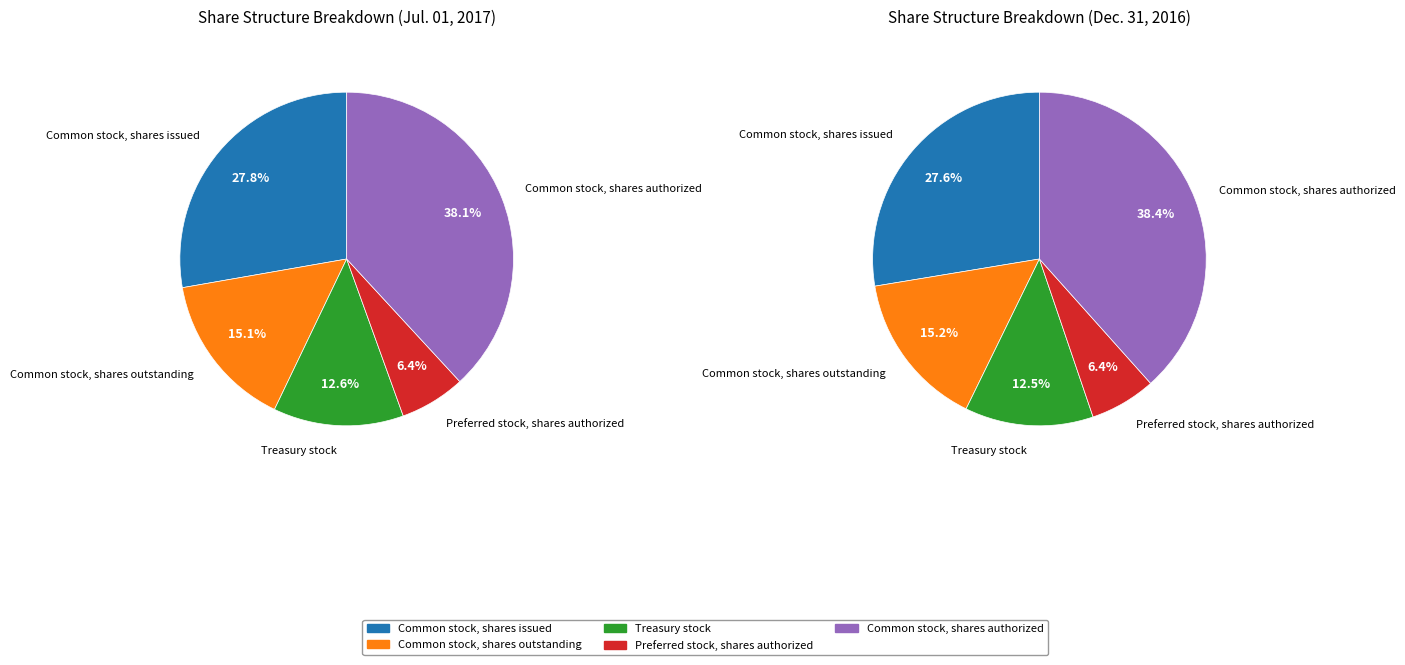

Is Treasury stock the majority of the pie?

No